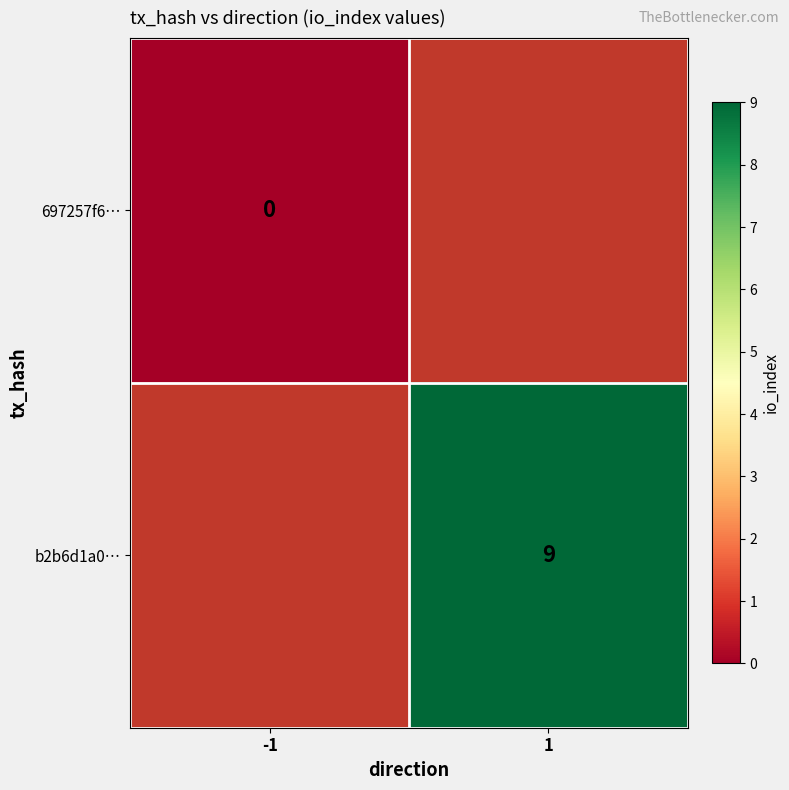

Is it true that b2b6d1a0… equals 12.6 at 1?

False